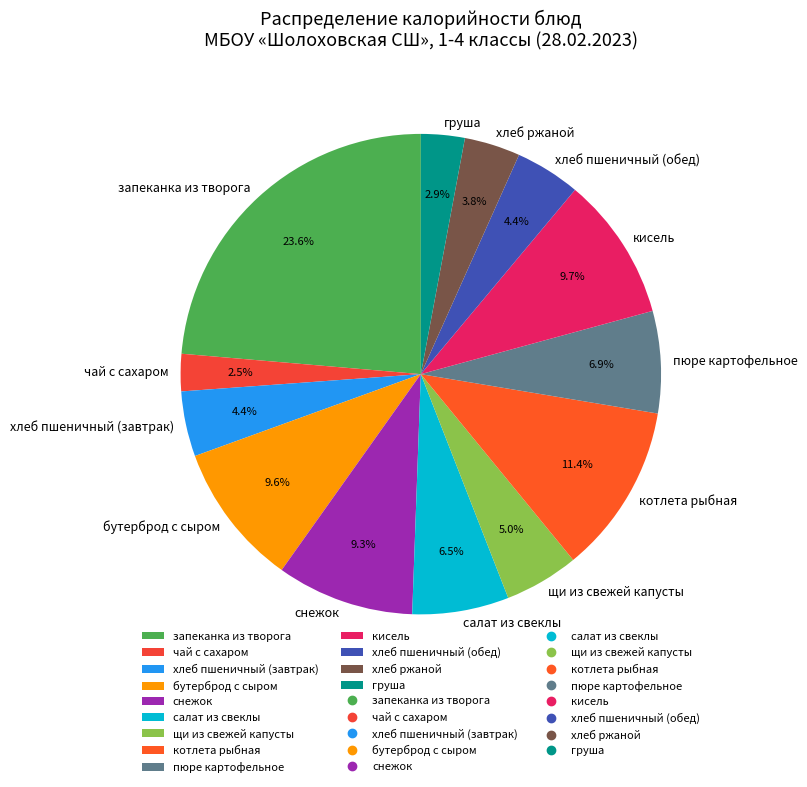

To the nearest percent, what percentage of the pie is щи из свежей капусты?

5%